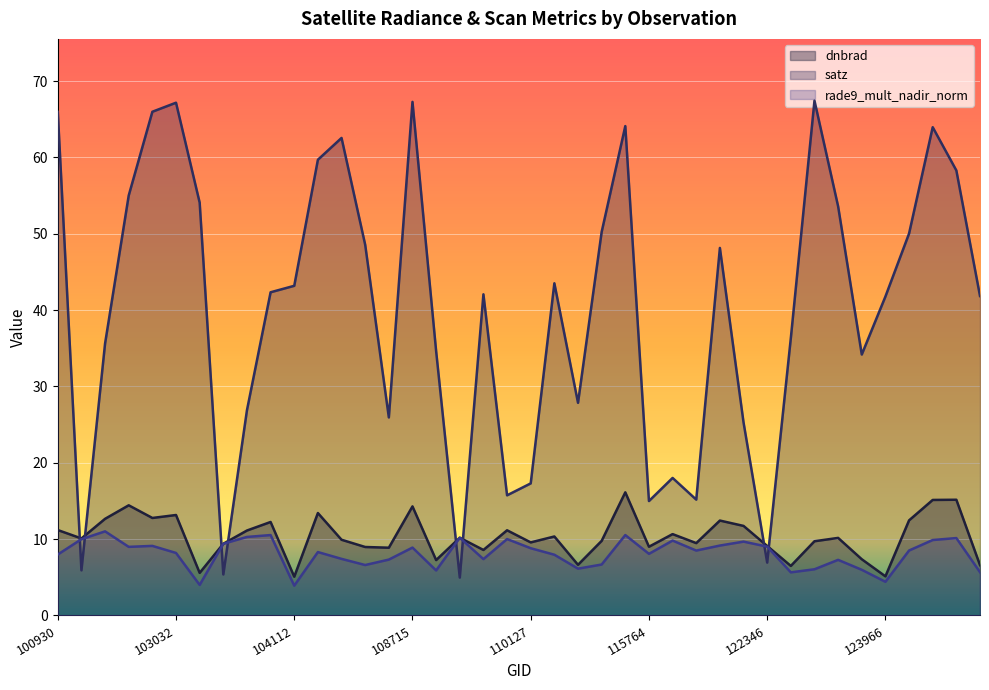

What is the approximate value of rade9_mult_nadir_norm at 103761?

10.5